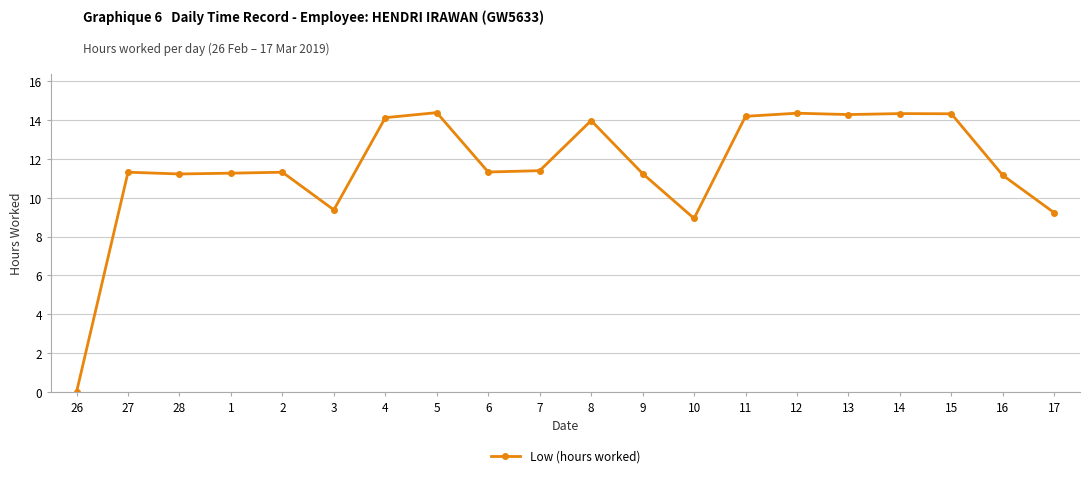

What is the change in value from 3 to 16?

+1.8